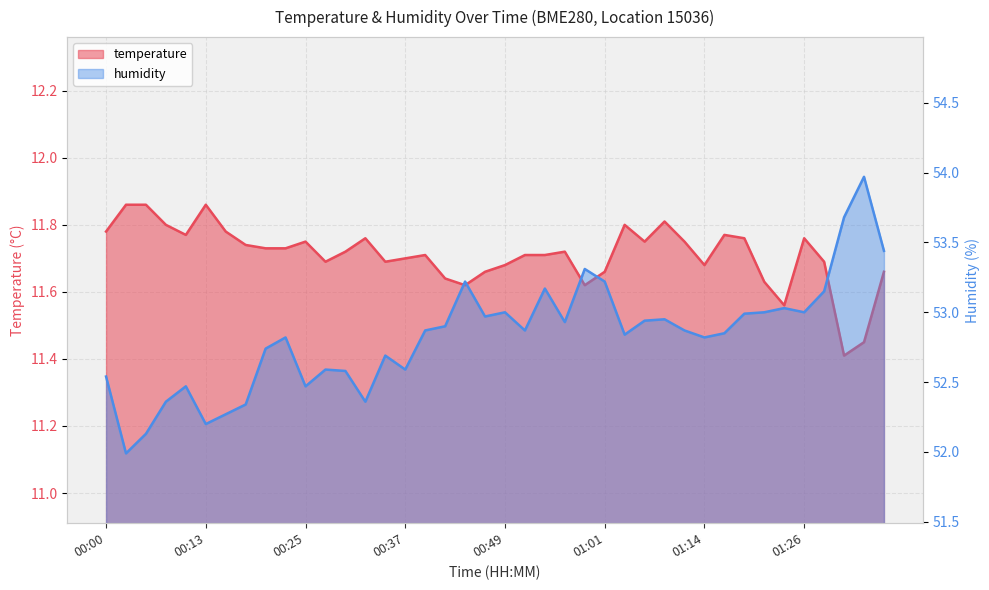

How many series are shown in this chart?

2